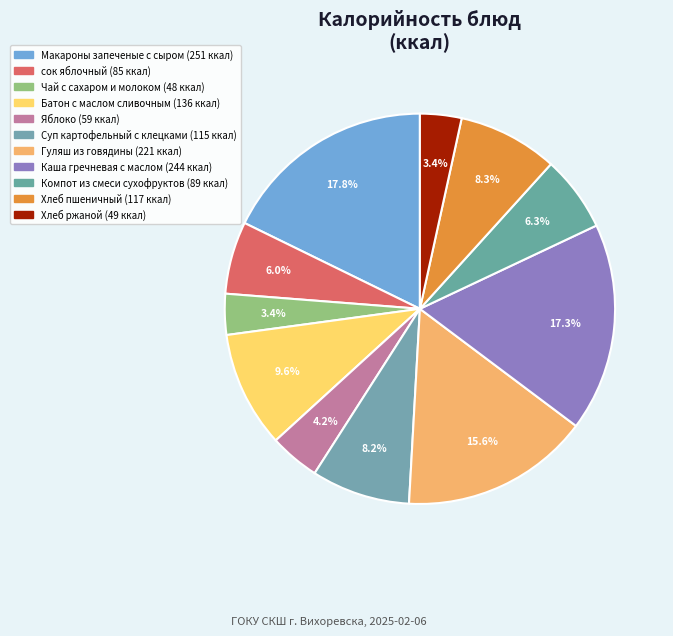

Which category has the smallest portion of the pie?

Чай с сахаром и молоком